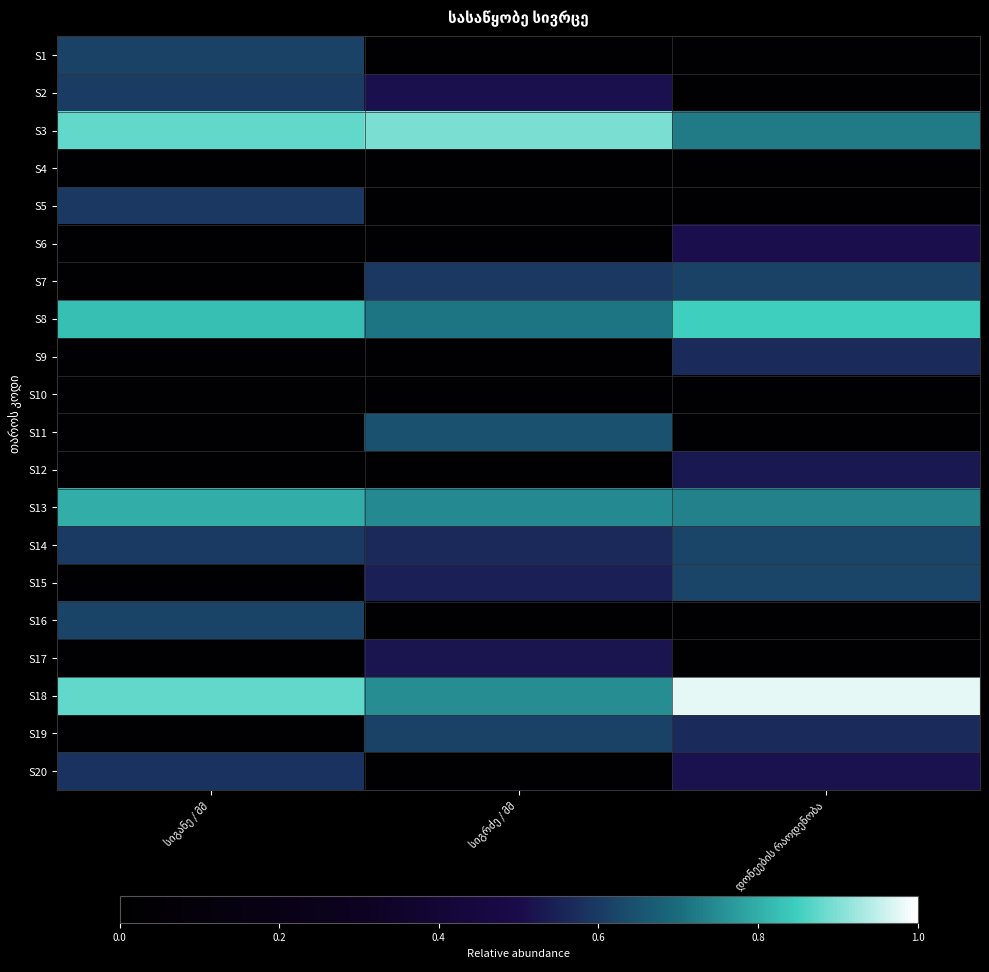

The S6 series shows 0.0 at სიგანე / მმ. True or false?

False